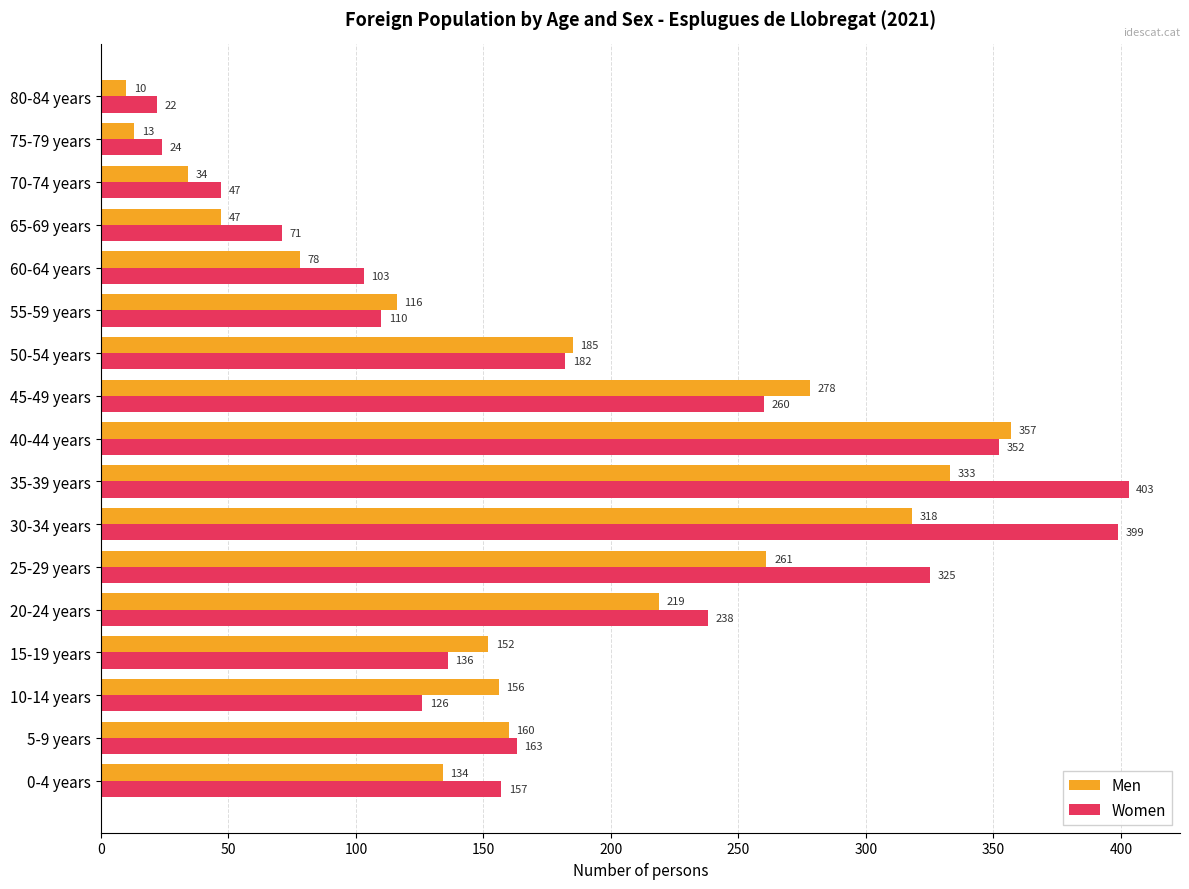

Is the value of Women at 25-29 years greater than the value of Men at 25-29 years?

Yes